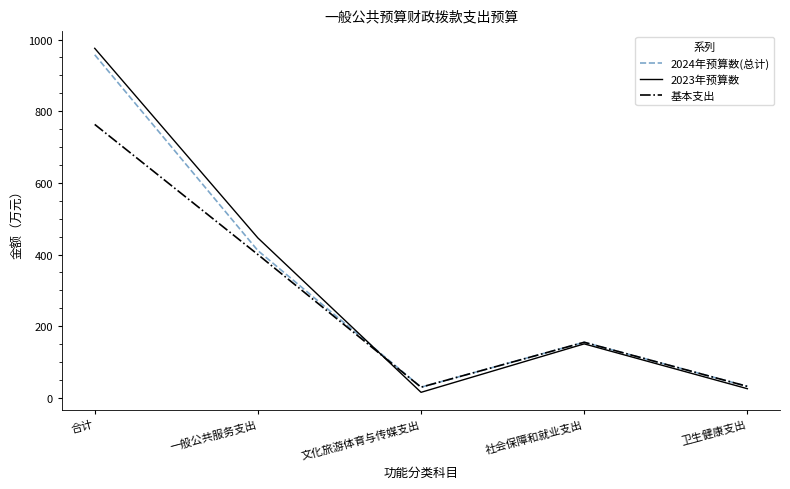

What is the lowest value of the 2024年预算数(总计) series?

29.7